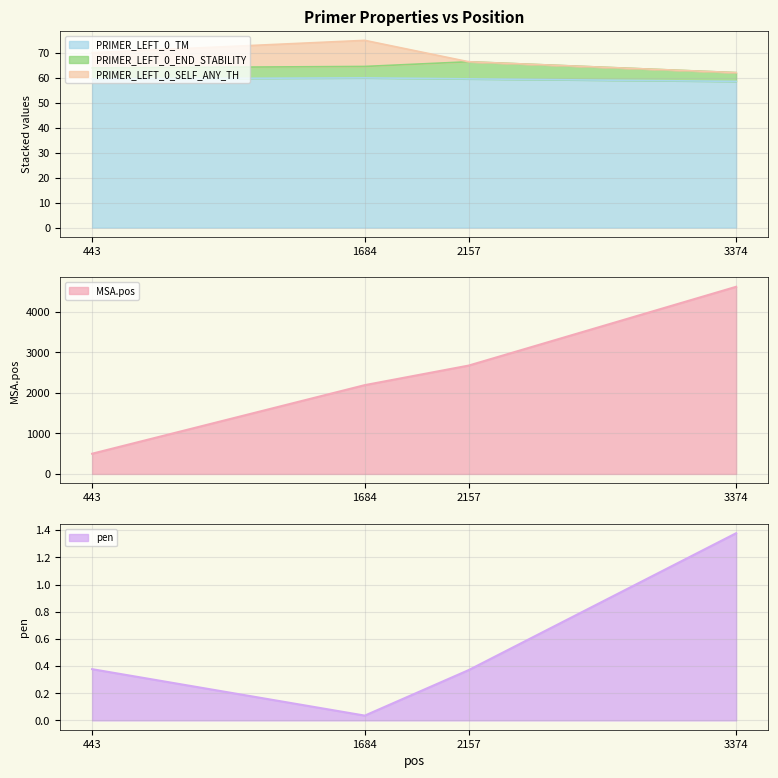

What is the lowest value of the PRIMER_LEFT_0_TM series?

58.6